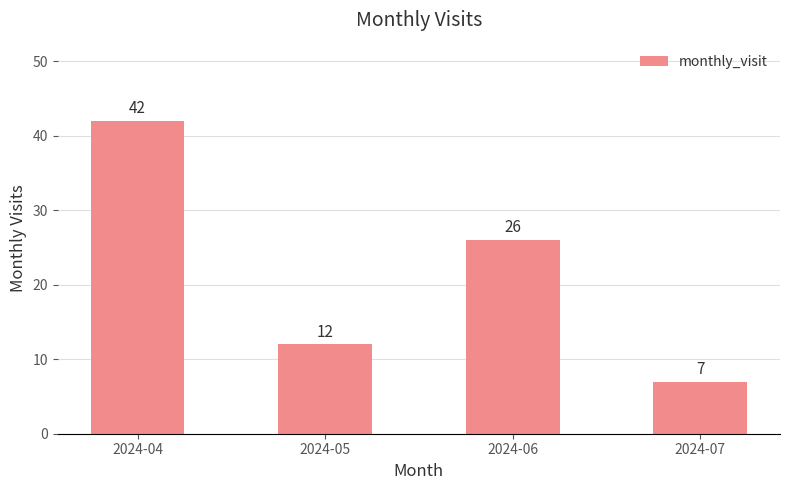

How many series are shown in this chart?

1